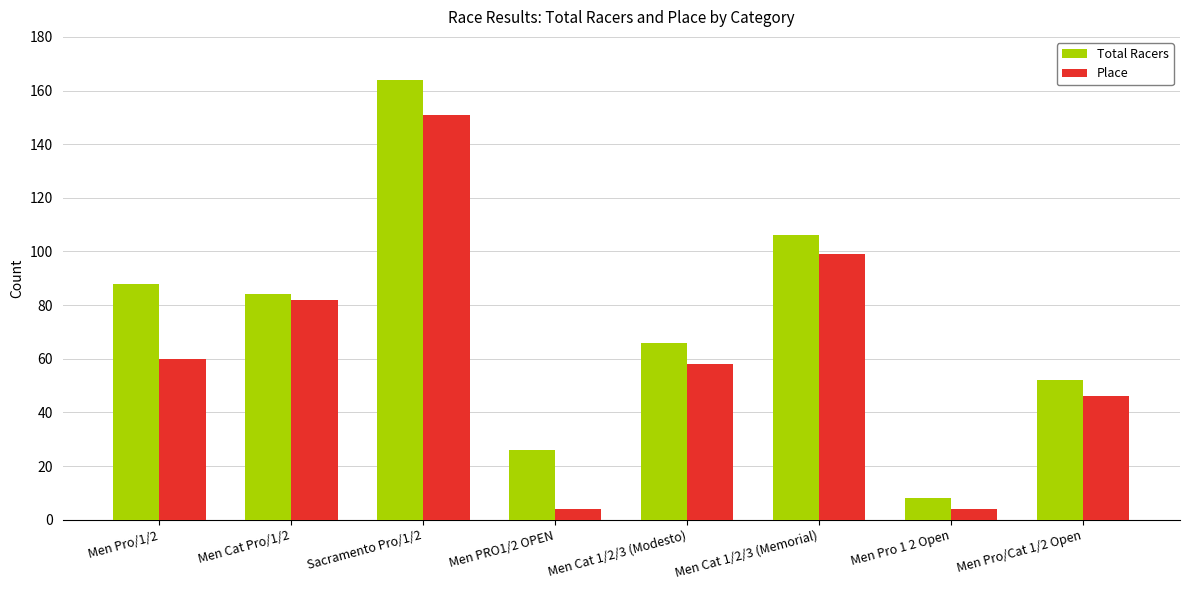

What is the maximum value shown in the chart?

164